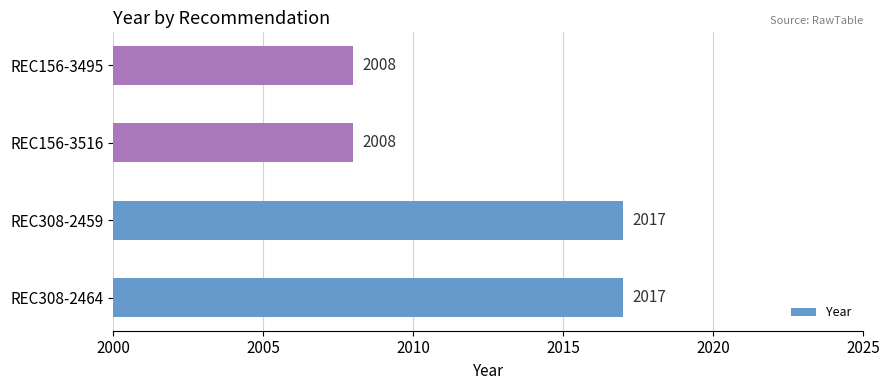

The chart shows a value of 1181 at REC308-2459. True or false?

False